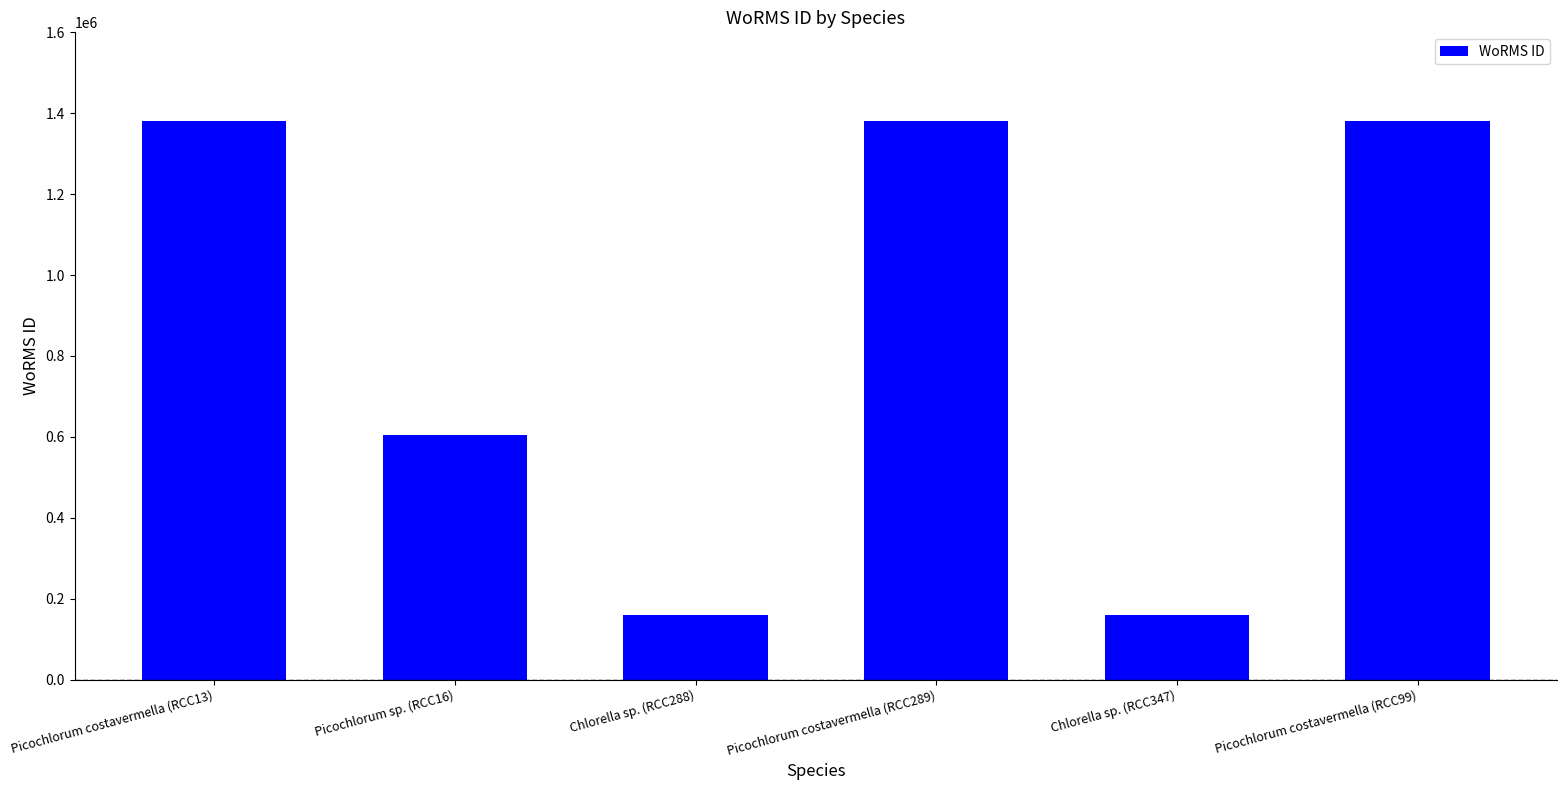

Is it true that the value at Picochlorum costavermella (RCC289) is 2333020?

False